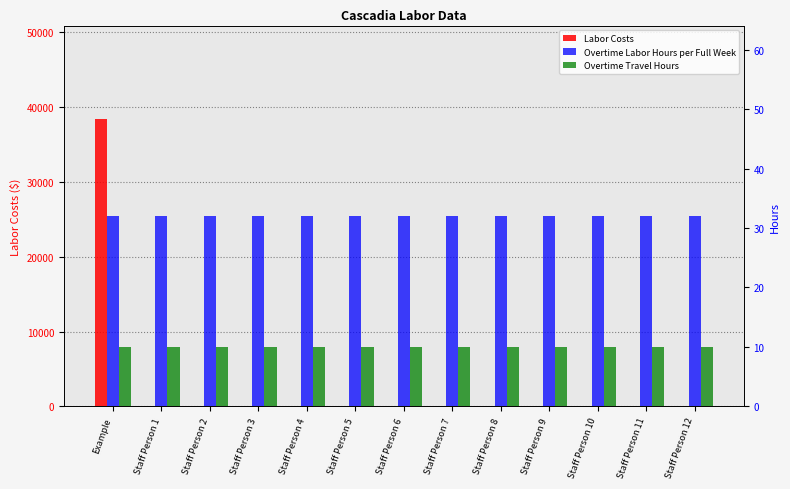

Count the number of data series in this chart.

3